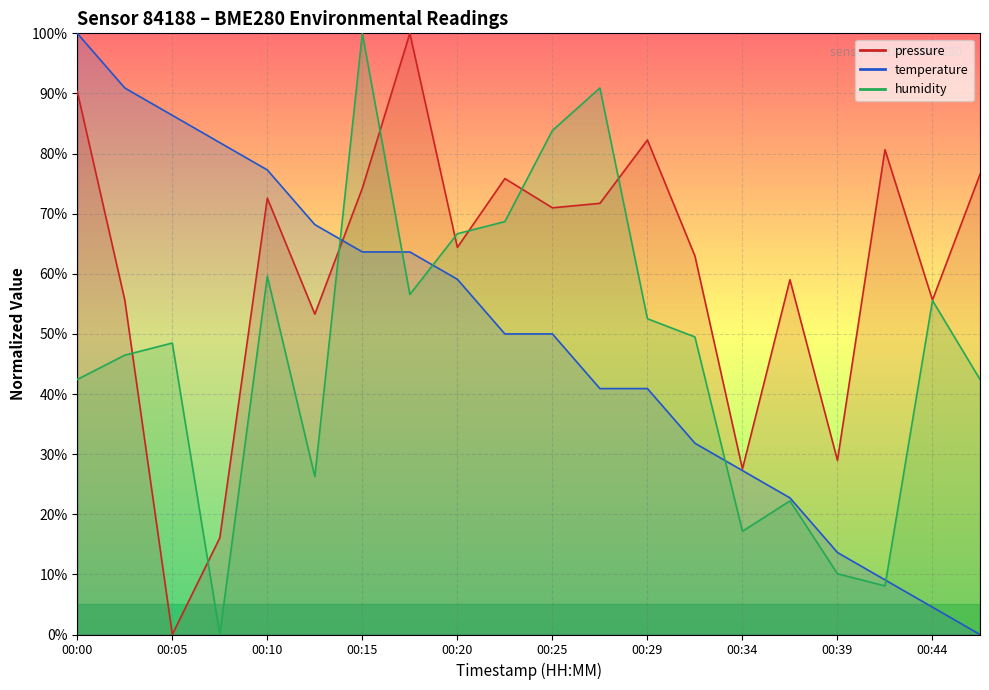

How many series are shown in this chart?

3